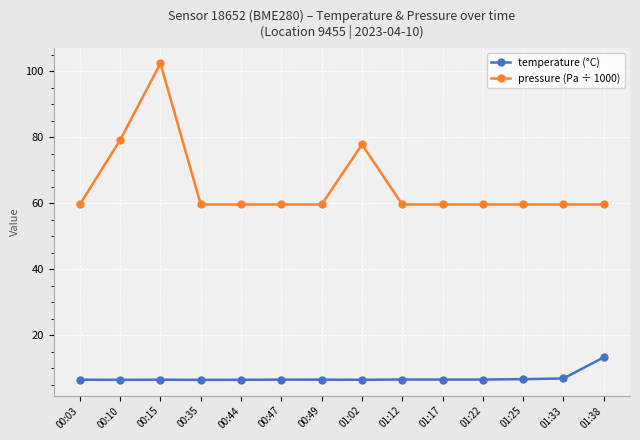

True or false: temperature (°C) has a value of 6.6 at 01:17.

True